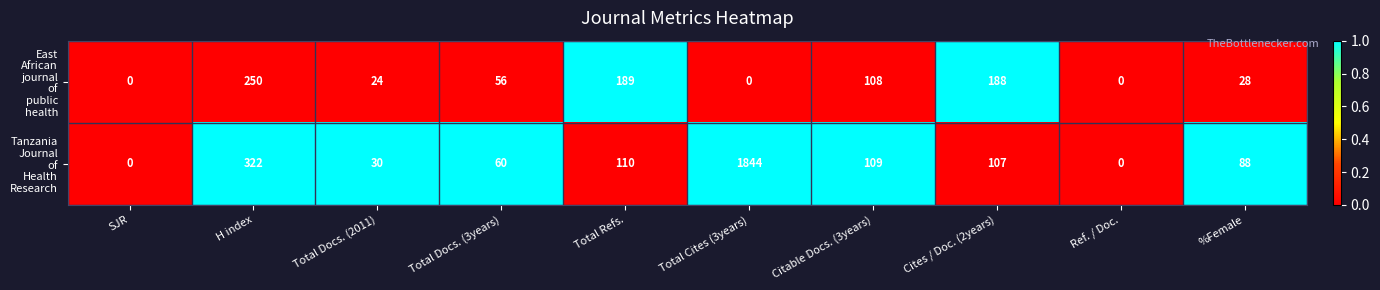

At which category is the sum across all series the highest?

Total Cites (3years)